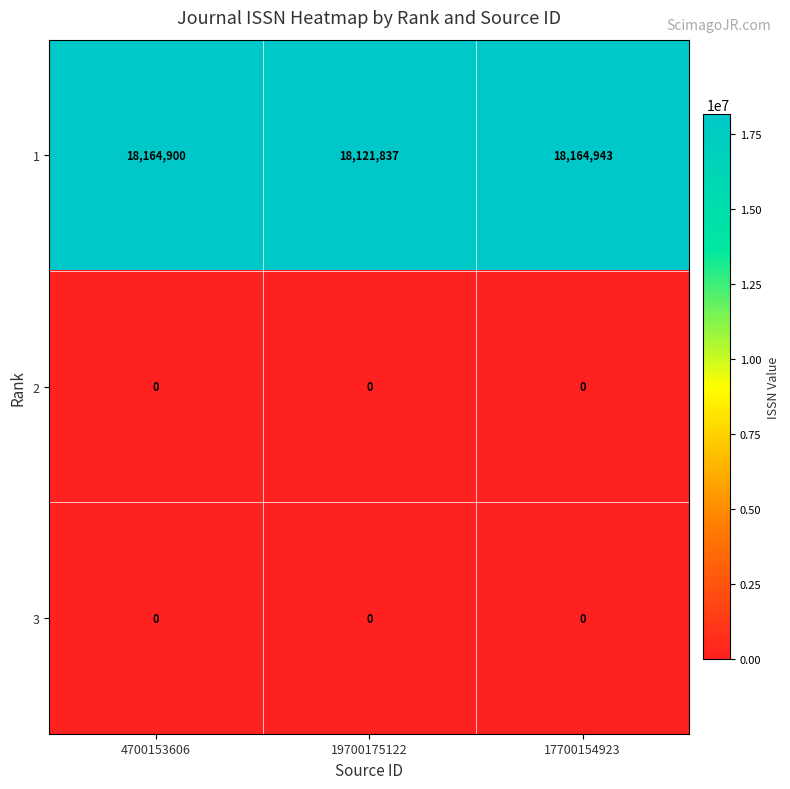

Where is 1 nearest to the value 18143390?

4700153606